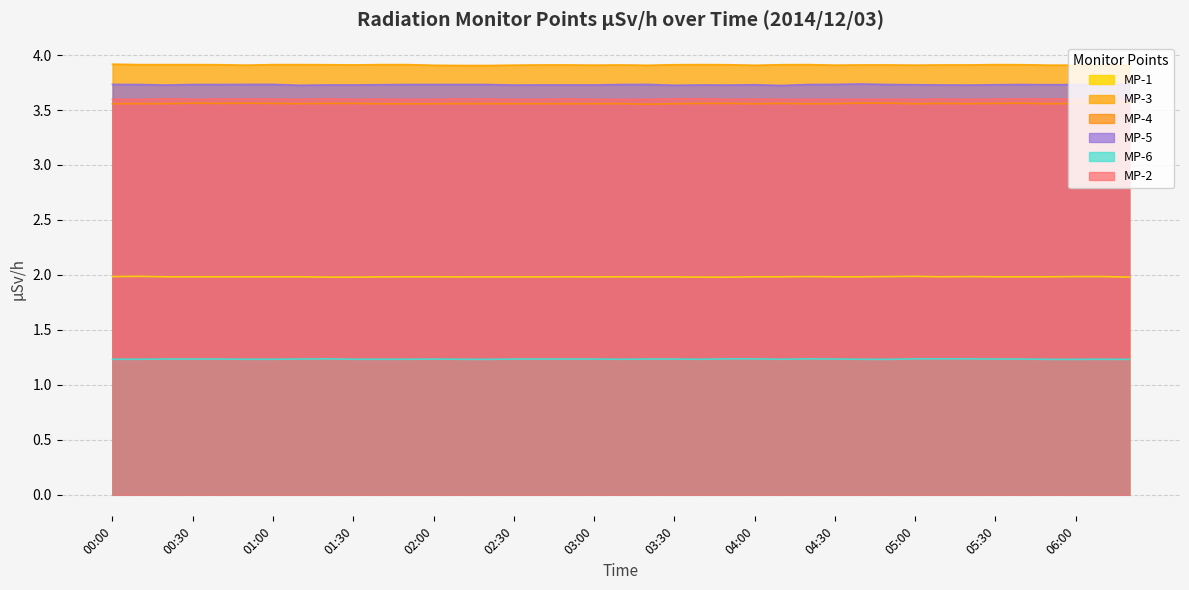

What is the minimum value for MP-4?

3.6